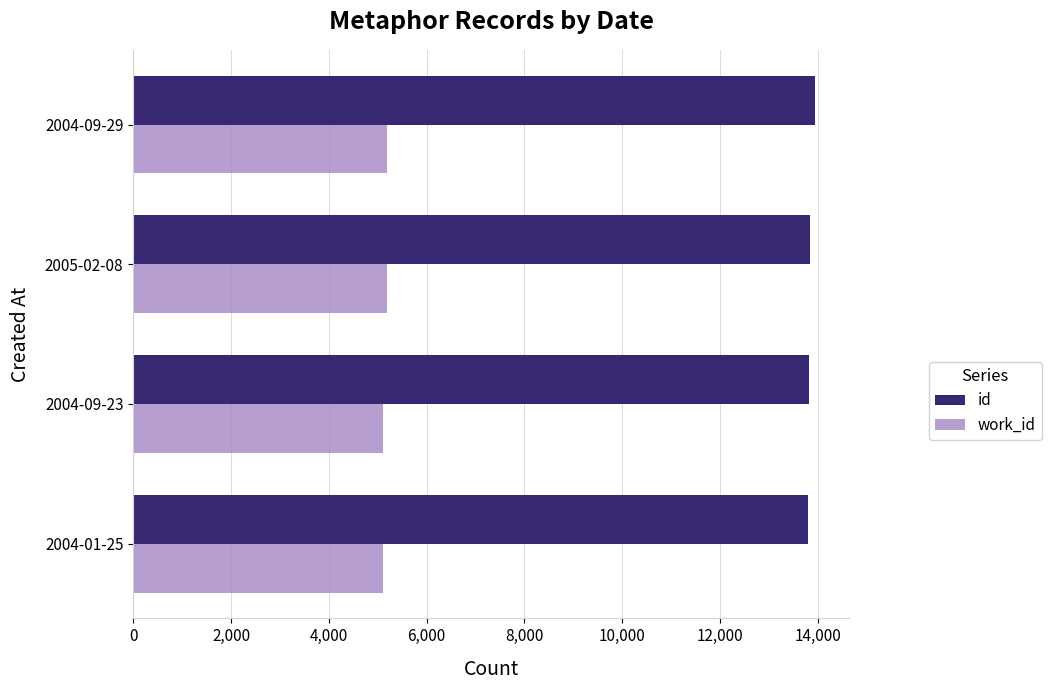

What is the spread (max minus min) of values at 2005-02-08?

8651